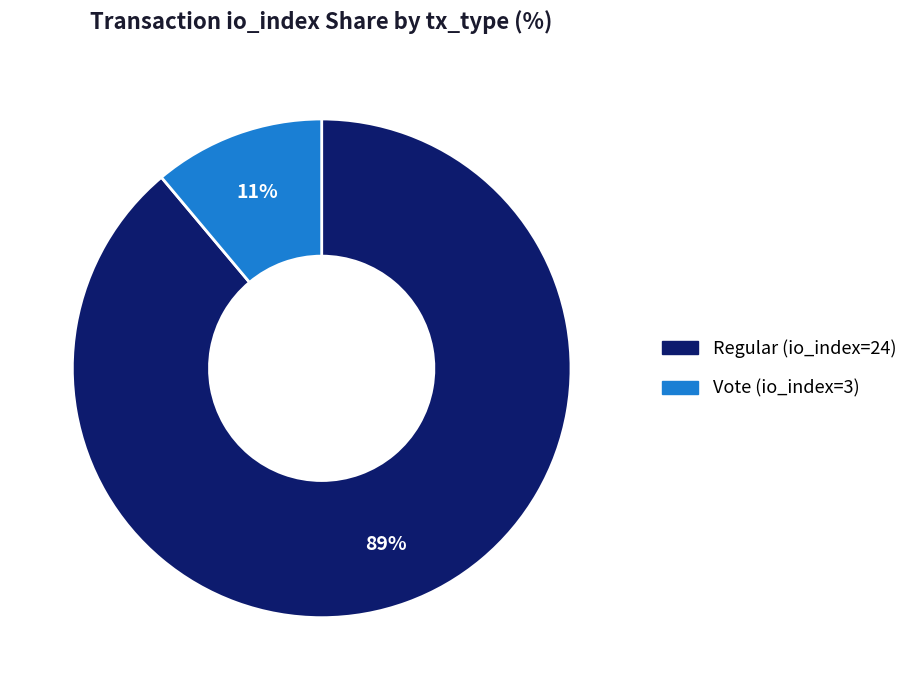

The Regular (io_index=24) slice represents 89% of the pie. True or false?

True